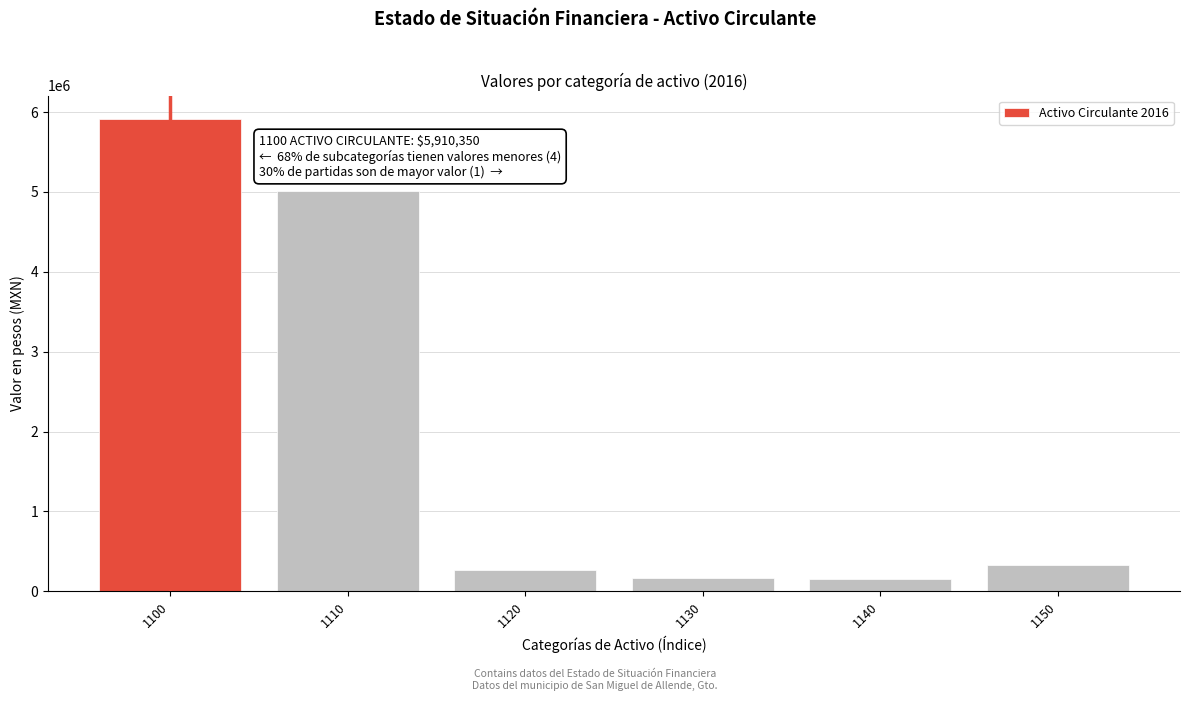

What is the minimum value shown in the chart?

150442.3